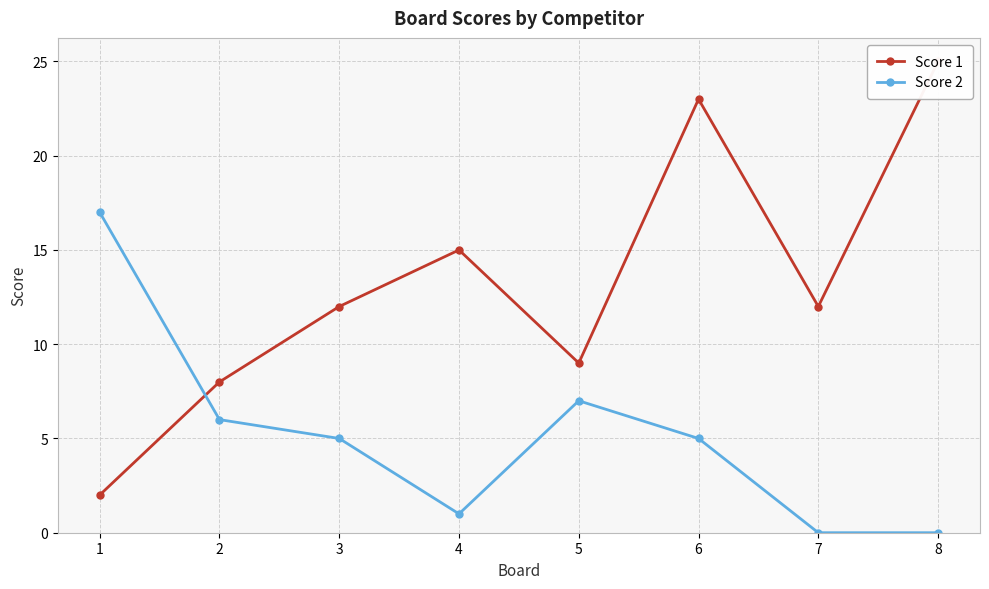

How many lines are shown in the chart?

2